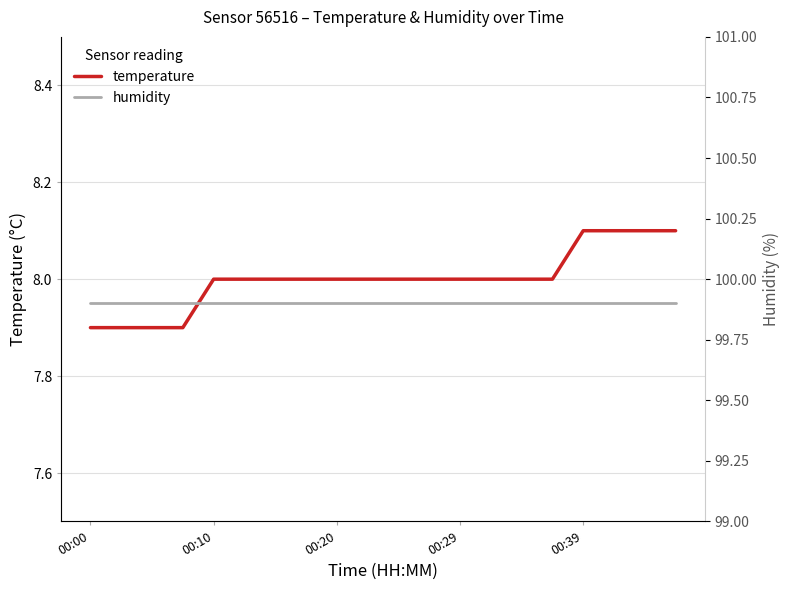

What is the maximum value for humidity?

99.9